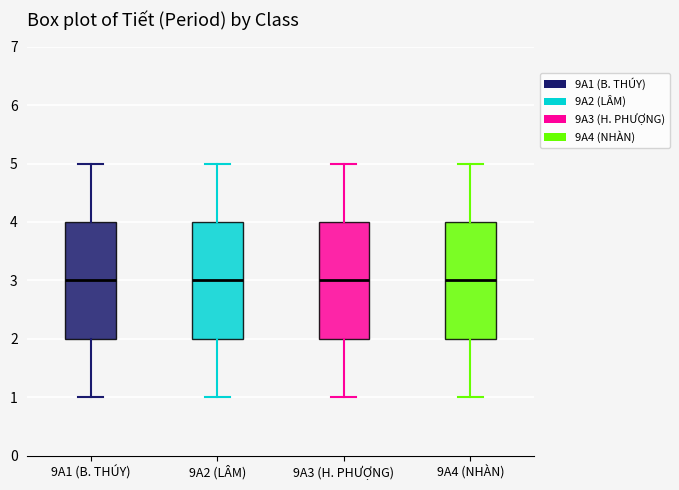

Where is the upper edge of the box for 9A4 (NHÀN) on the y-axis? The values are not printed on the chart, so give them approximately, as read against the axis.

4